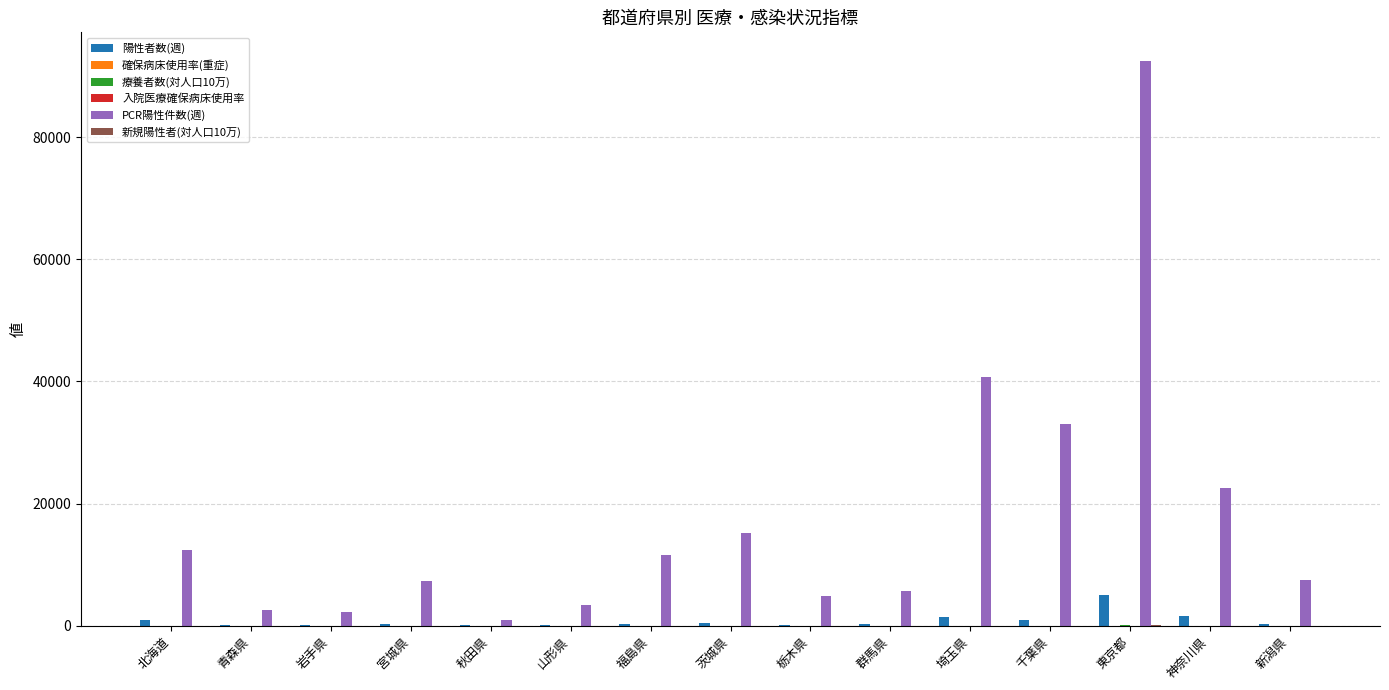

At which label is PCR陽性件数(週) closest to 46759?

埼玉県